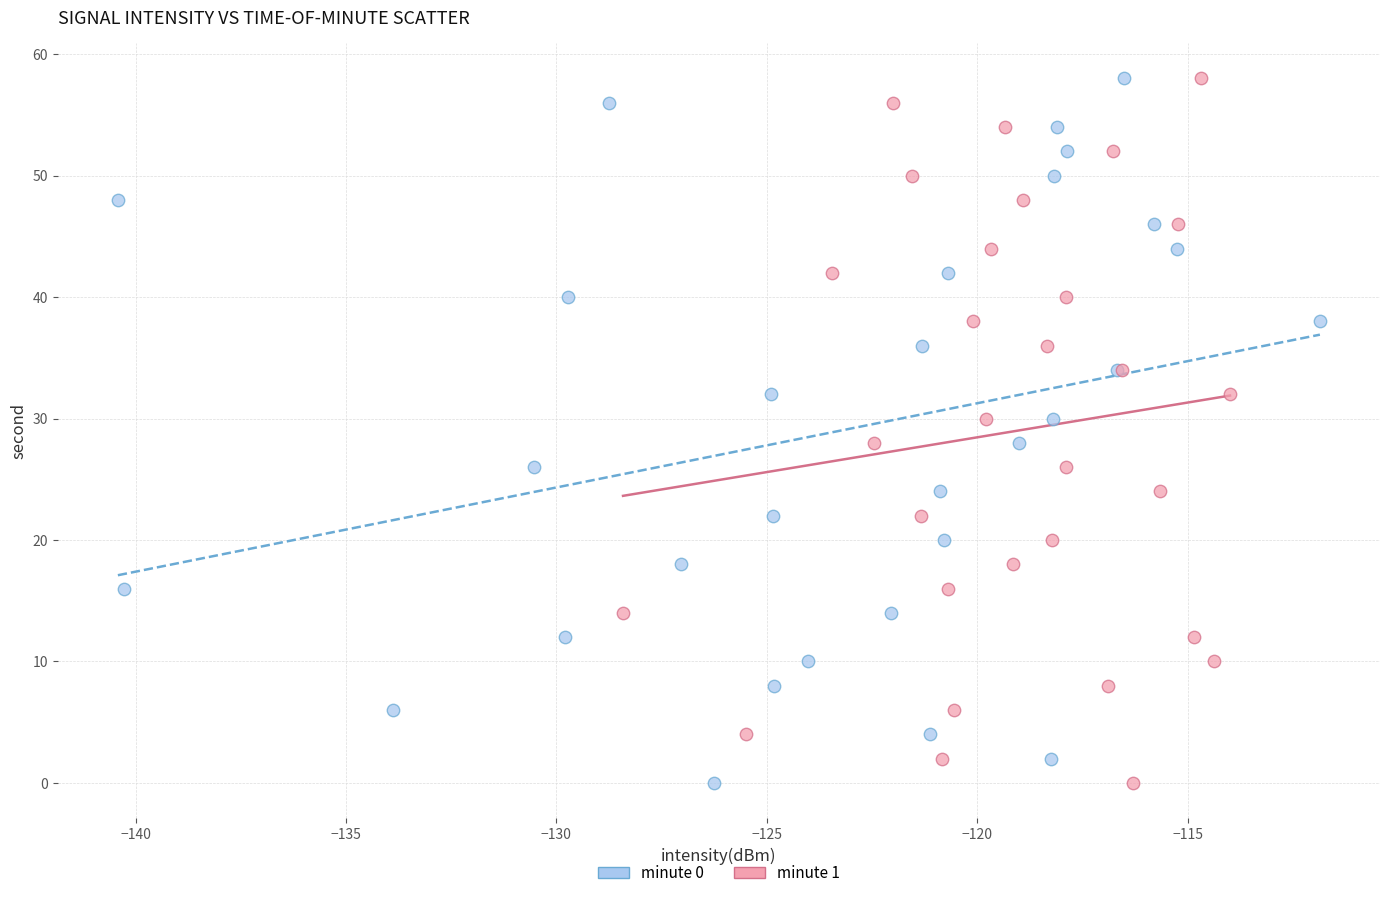

What are all the series names shown in the legend?

minute 0, minute 1